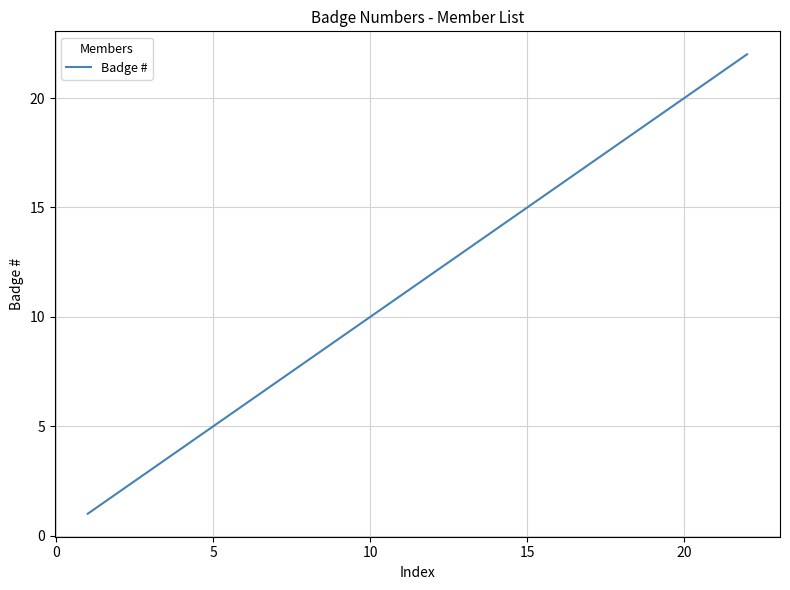

What is the greatest value displayed?

22